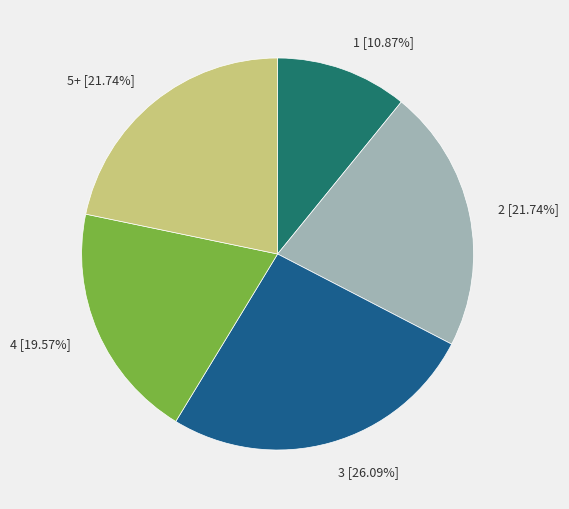

Is there any slice that represents more than half of the pie?

No